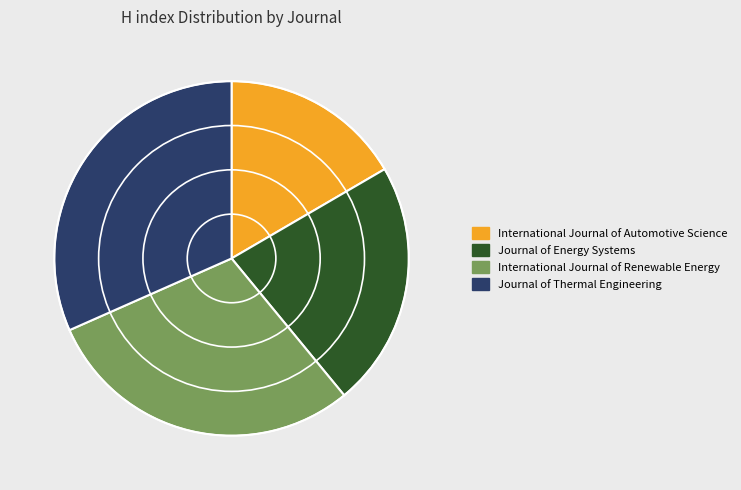

How many segments does this pie chart have?

4